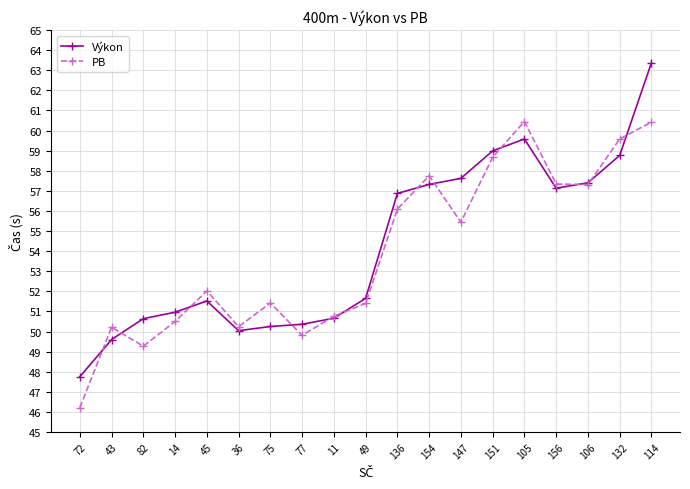

What is the smallest value displayed?

46.2